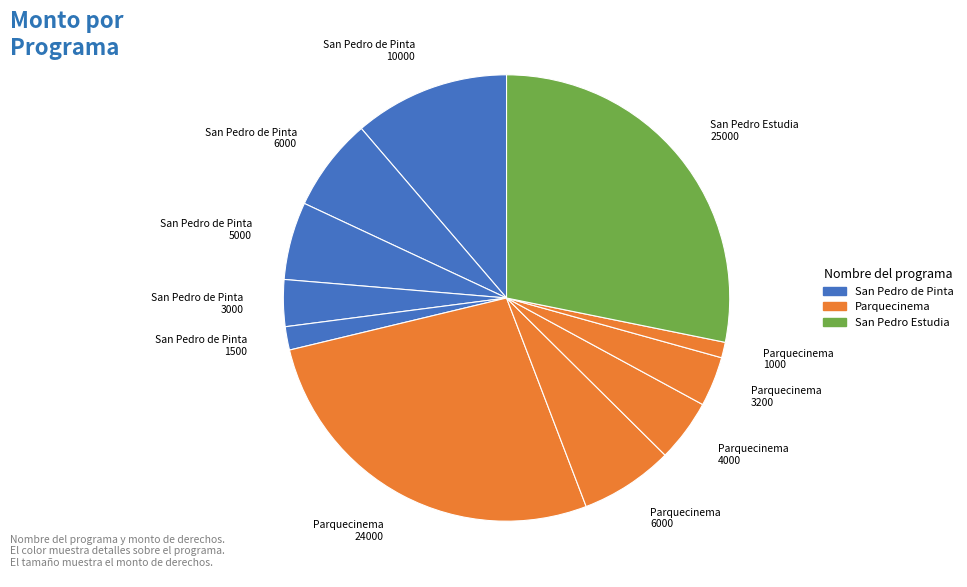

Is Parquecinema 1000 the majority of the pie?

No